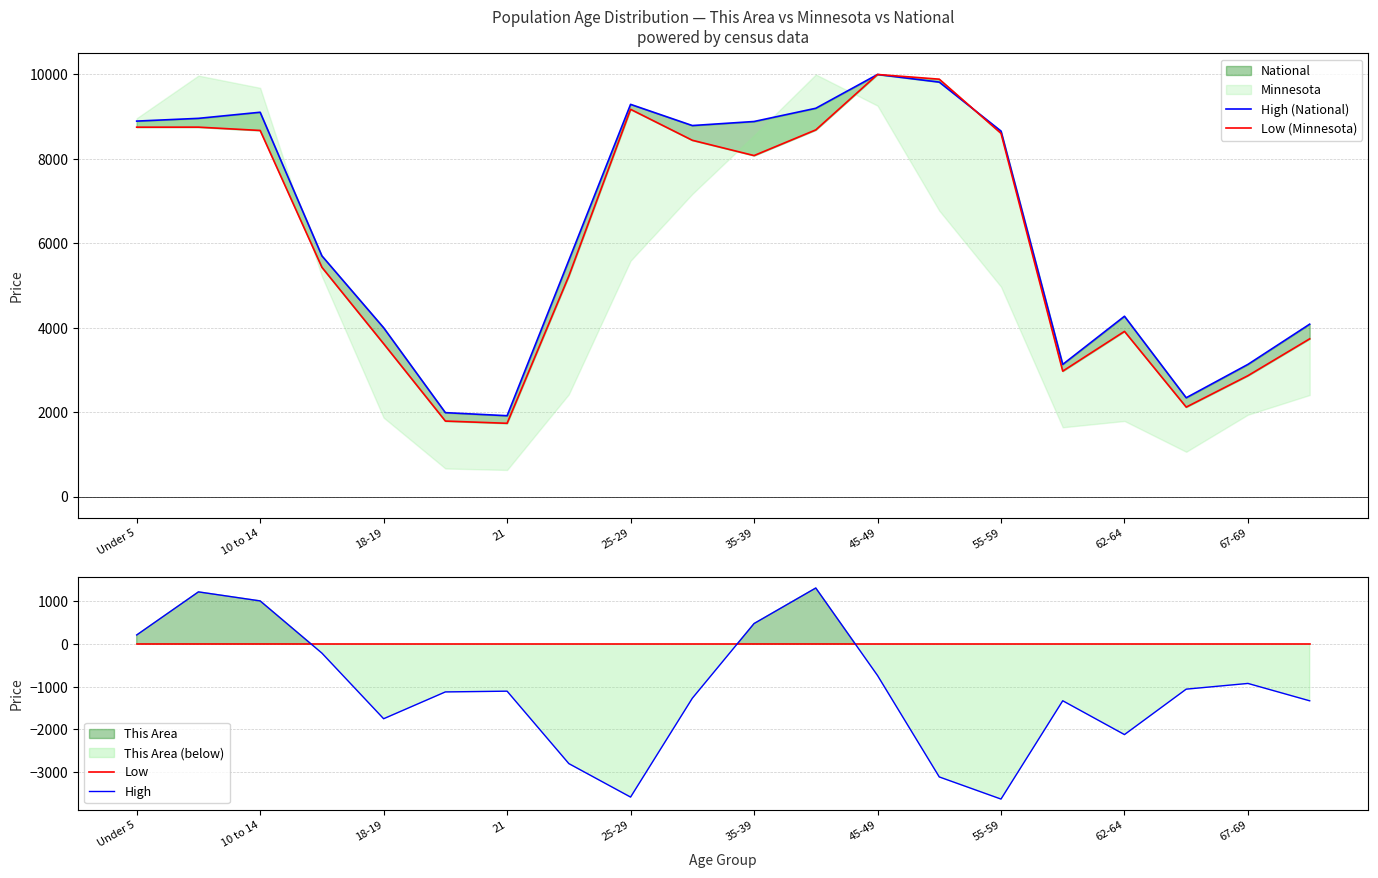

Is the value of Low at 21 greater than the value of High at 18-19?

Yes